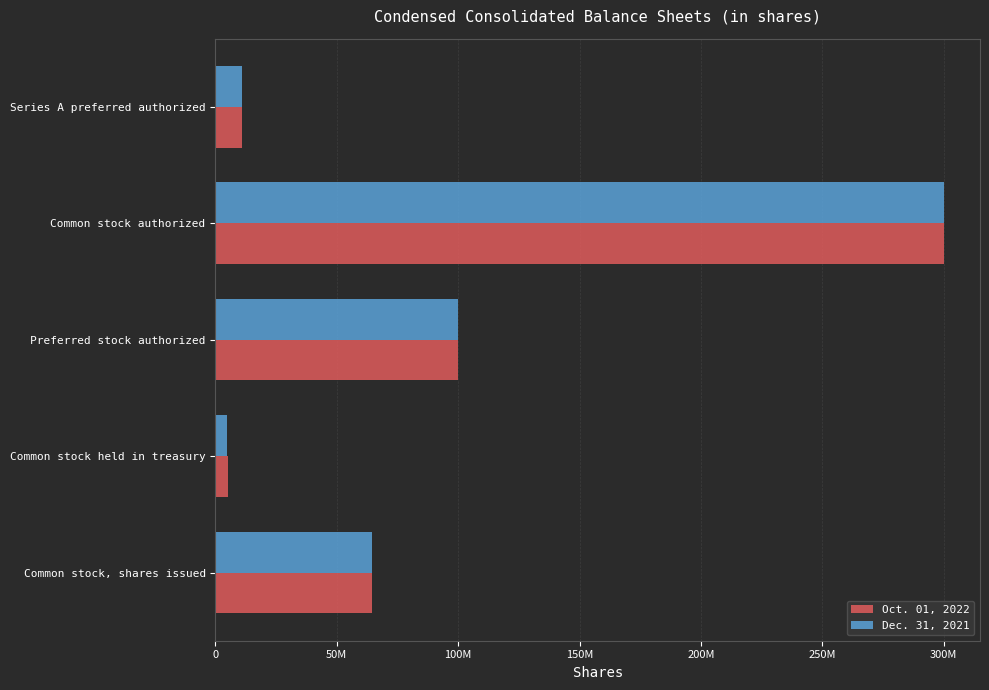

How many categories are shown in the chart?

5